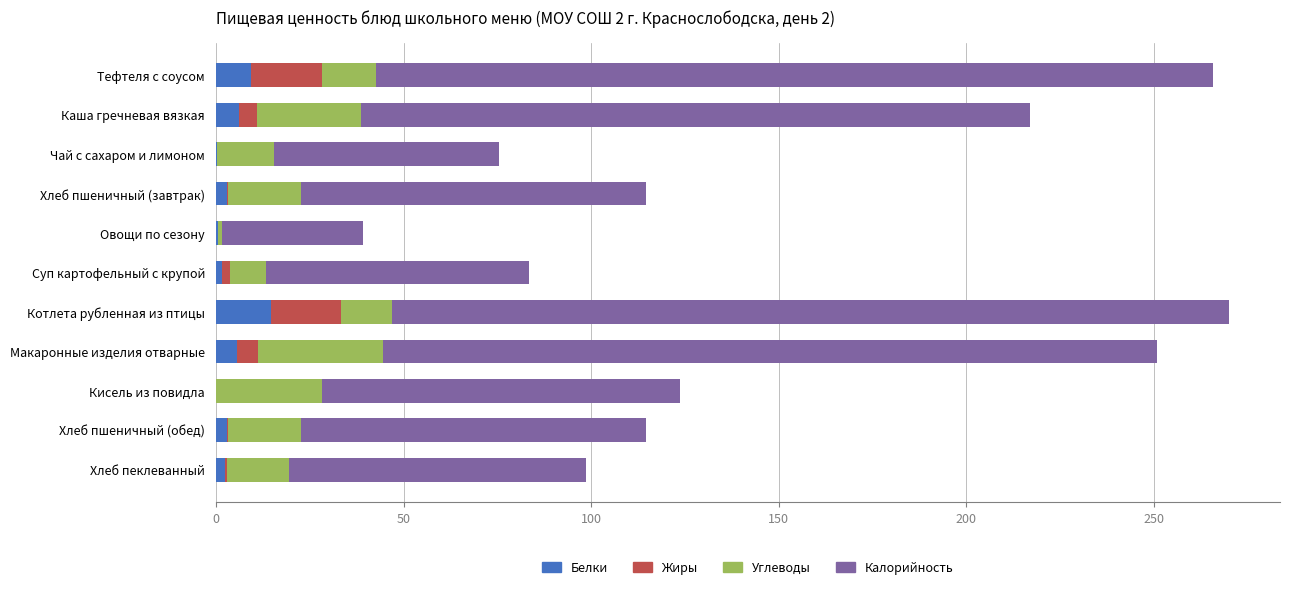

What is the highest value of the Белки series?

14.6